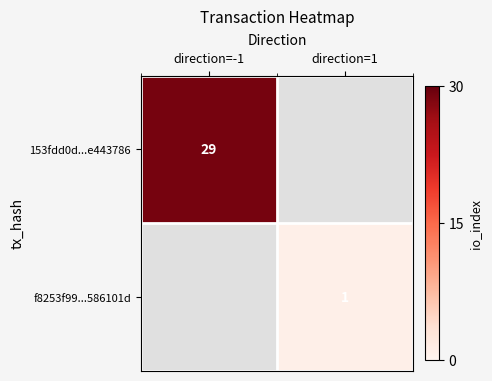

What is the minimum value shown in the chart?

1.0